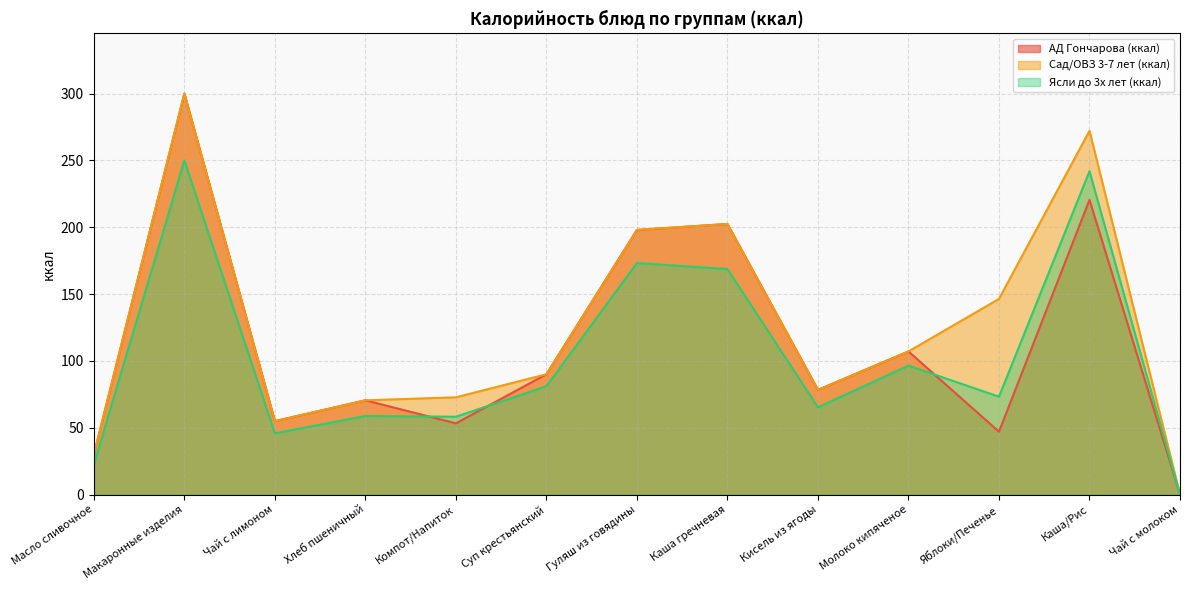

Is the value of Ясли до 3х лет (ккал) at Компот/Напиток greater than the value of АД Гончарова (ккал) at Хлеб пшеничный?

No